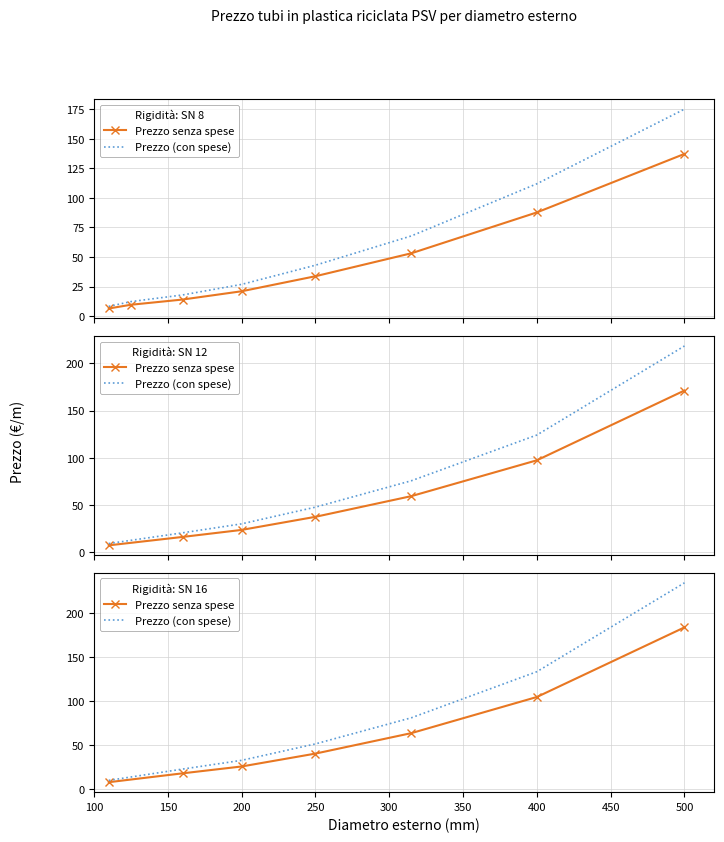

Is it true that Prezzo senza spese equals 39.9 at 250?

True